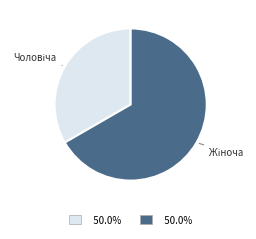

Does any single category account for the majority?

Yes